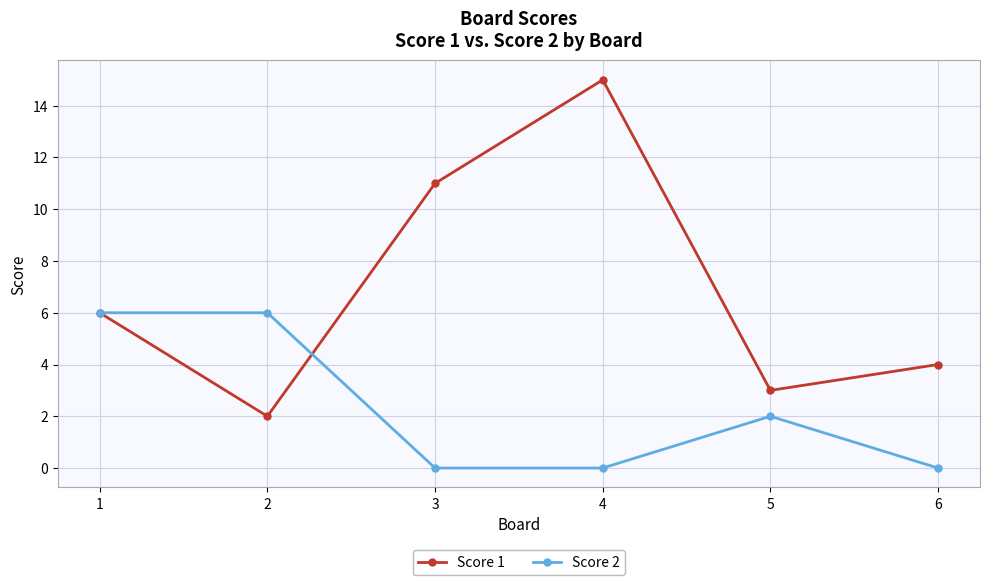

At which category is the sum across all series the highest?

4